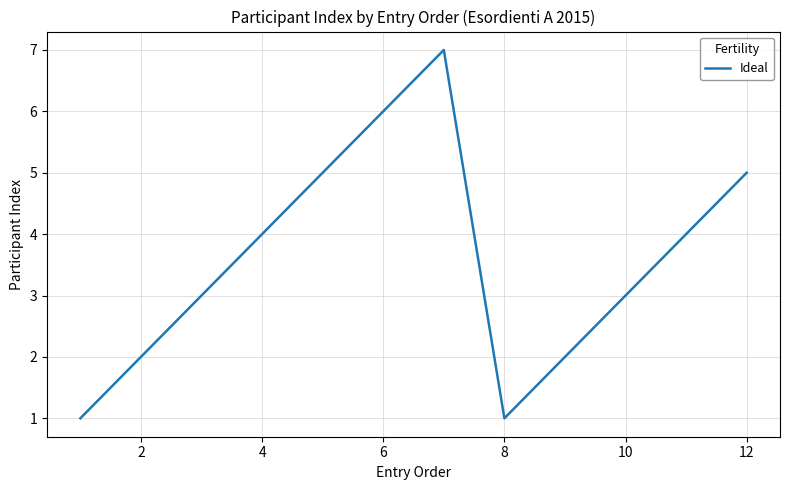

What is the maximum value shown in the chart?

7